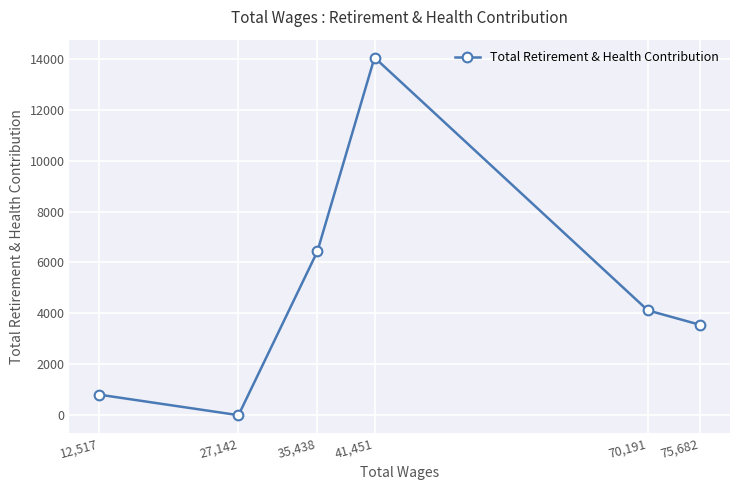

Is it true that the value at 12,517 is 805?

True